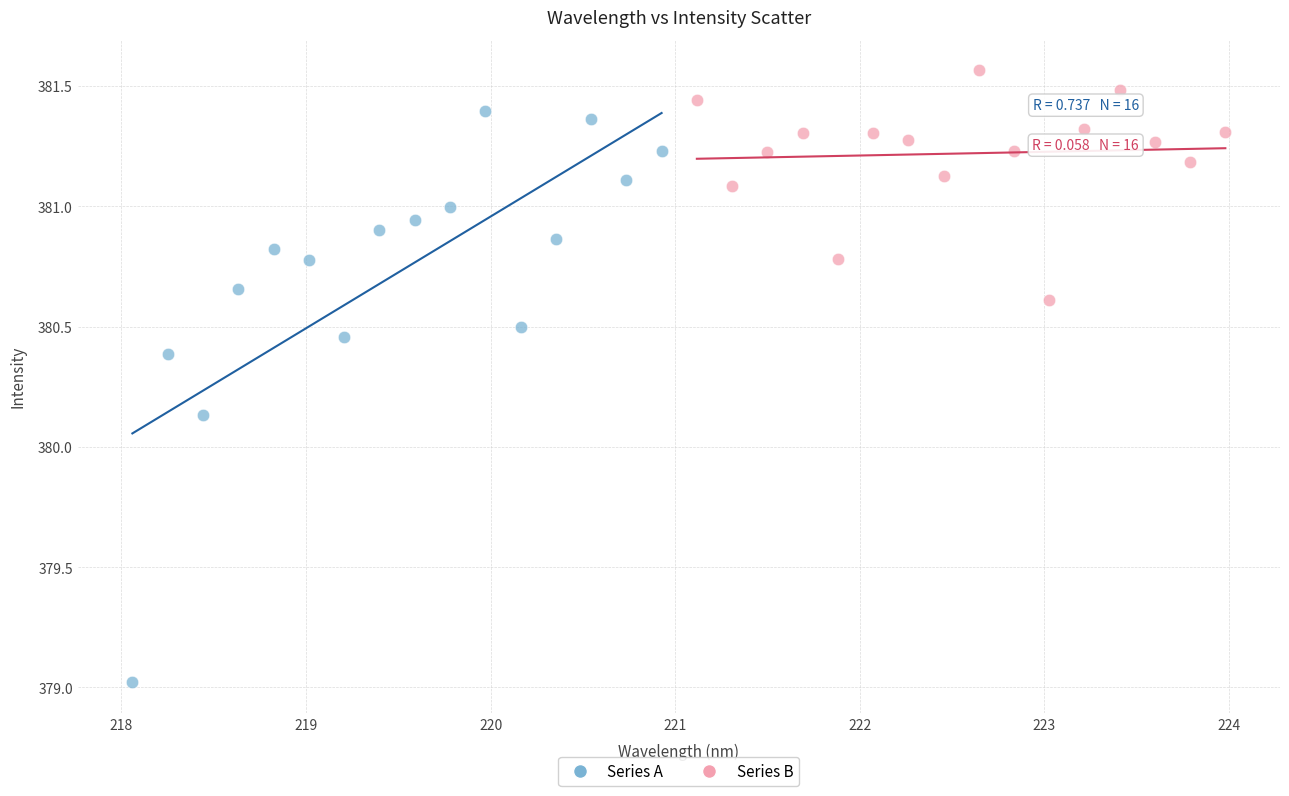

Which series contains the lowest Y value?

Series A